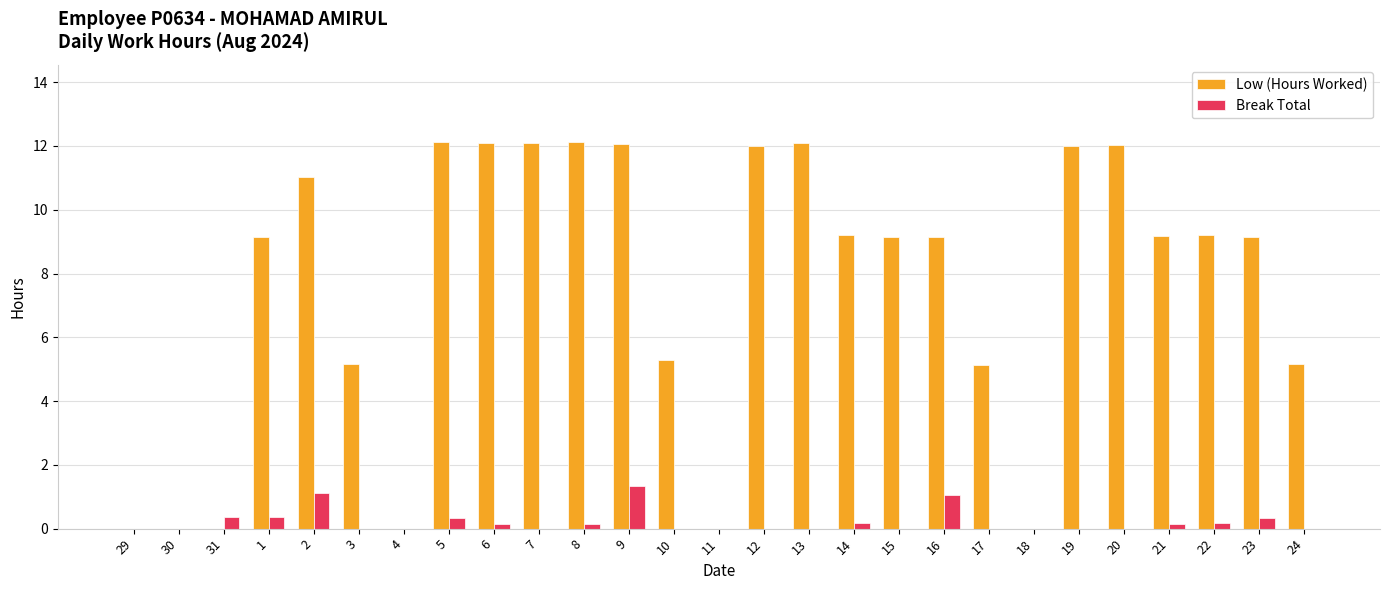

Which series has the largest range (max minus min)?

Low (Hours Worked)